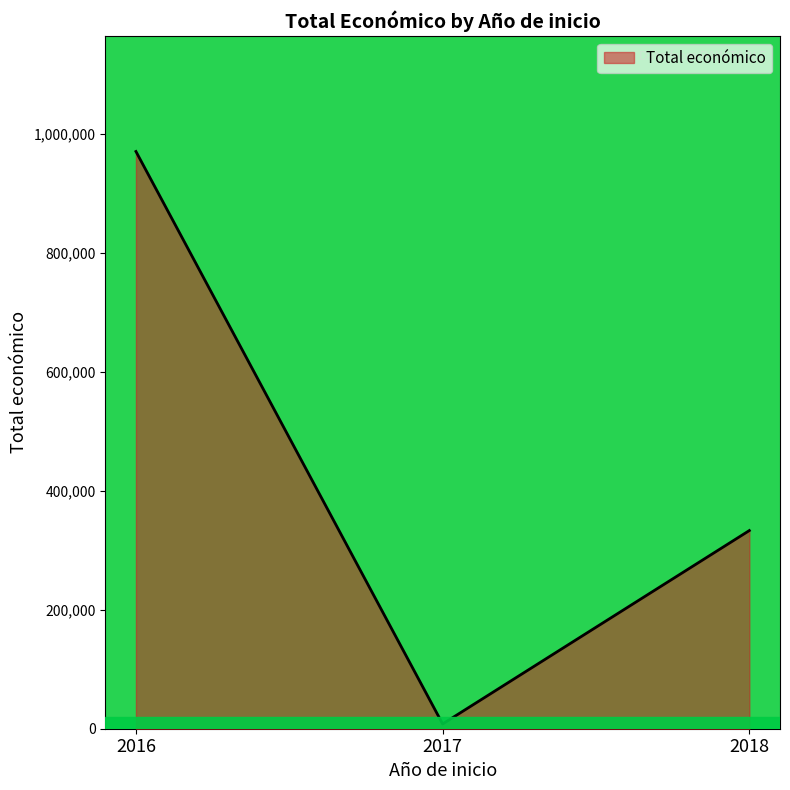

Rank the categories by value from lowest to highest.

2017, 2018, 2016